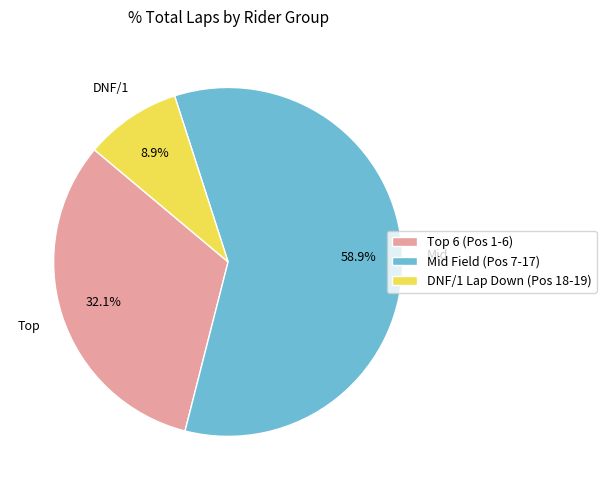

Does any single category account for the majority?

Yes